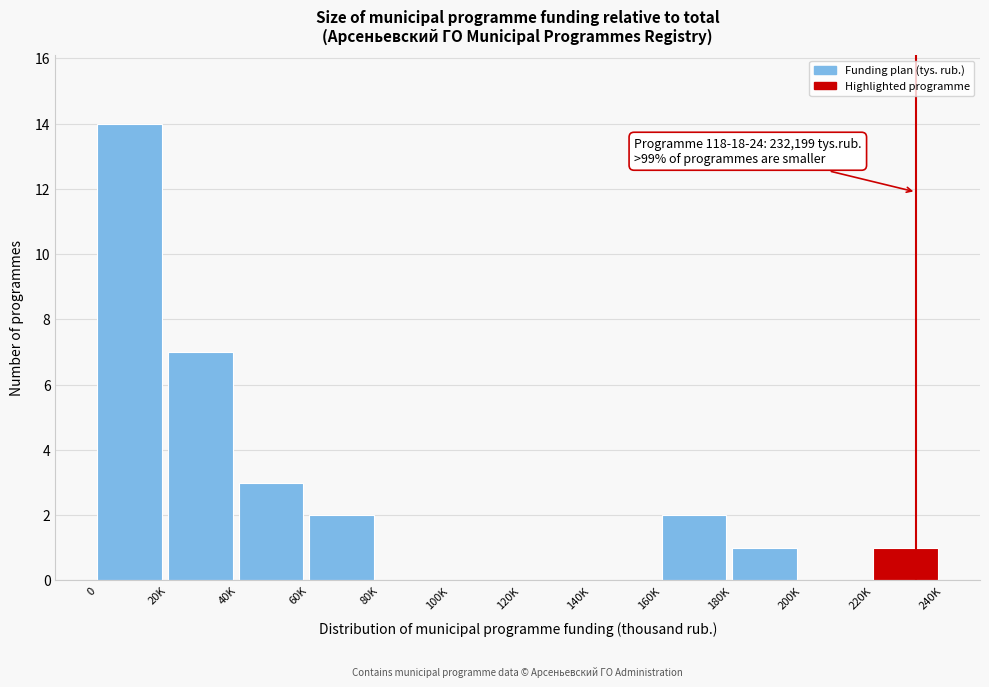

Reading left to right, what are all the values shown in this chart?

0=14	20K=7	40K=3	60K=2	80K=0	100K=0	120K=0	140K=0	160K=2	180K=1	200K=0	220K=1